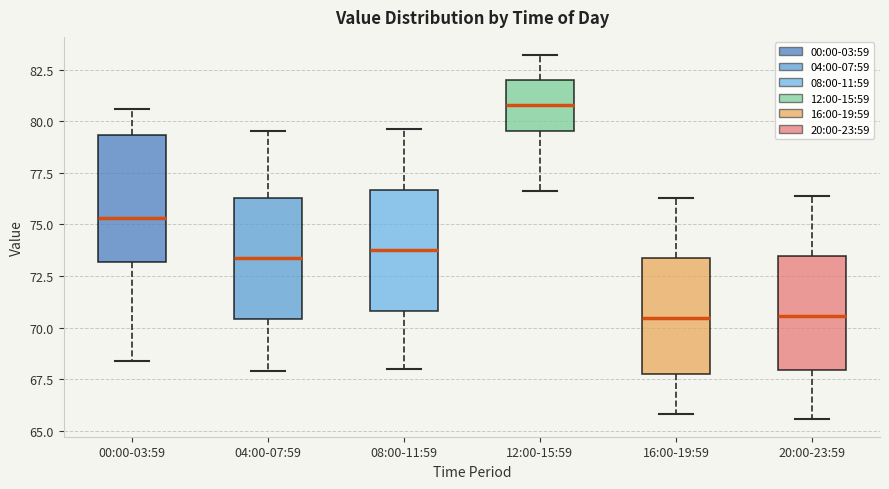

Reading left to right, transcribe this box plot: for each box, give where its median line is, the range the box spans, and where its two whiskers end, as read against the y-axis. The values are not printed on the chart, so give them approximately, as read against the axis.

00:00-03:59: median 75.5, box 73.0 to 79.5, whiskers 68.5 to 80.5
04:00-07:59: median 73.5, box 70.5 to 76.5, whiskers 68.0 to 79.5
08:00-11:59: median 74.0, box 71.0 to 76.5, whiskers 68.0 to 79.5
12:00-15:59: median 81.0, box 79.5 to 82.0, whiskers 76.5 to 83.0
16:00-19:59: median 70.5, box 68.0 to 73.5, whiskers 66.0 to 76.5
20:00-23:59: median 70.5, box 68.0 to 73.5, whiskers 65.5 to 76.5